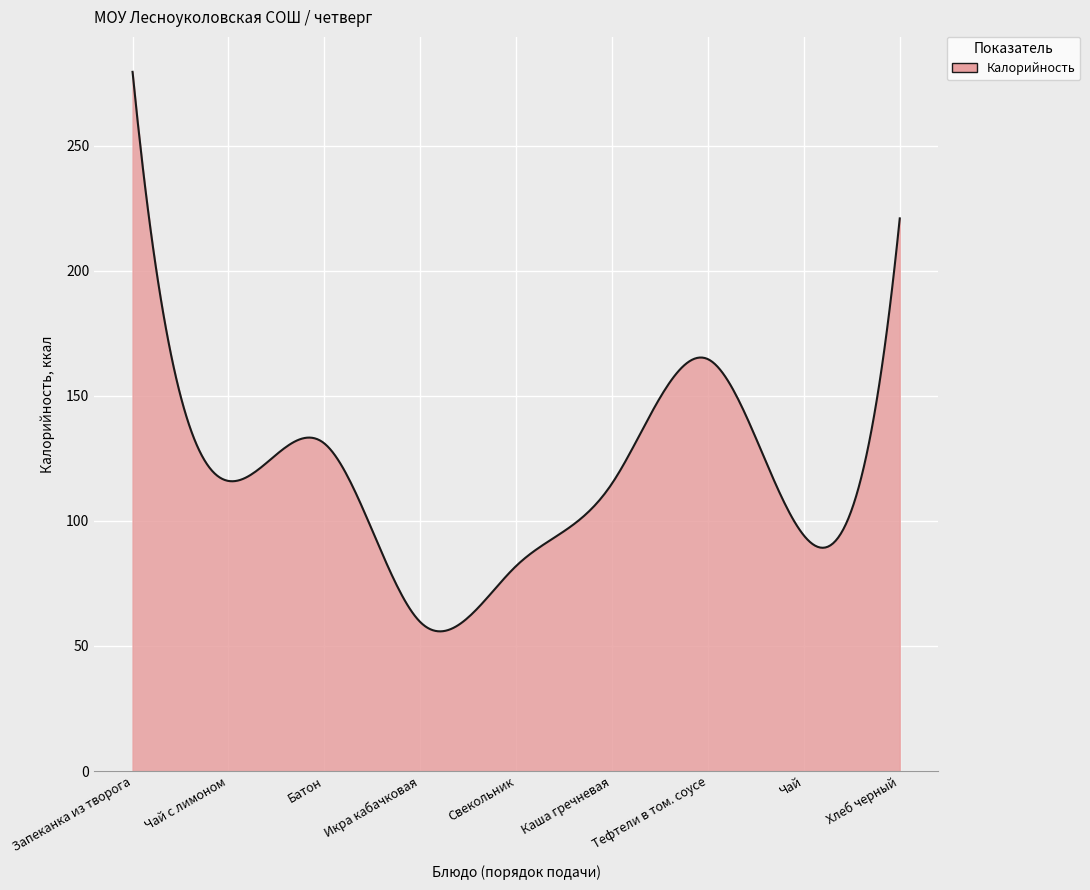

What is the sum of all values?

35722.5